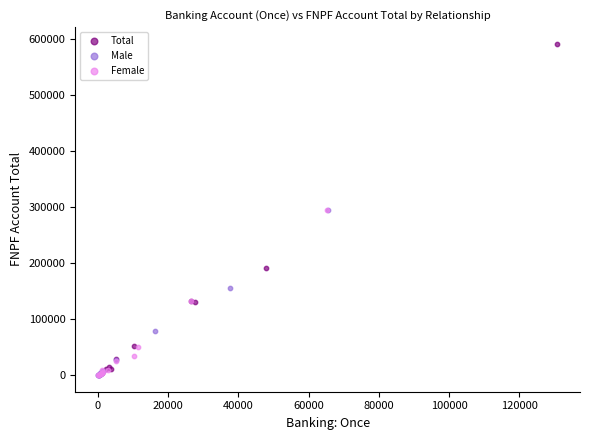

Which series has the largest Y range (max minus min)?

Total